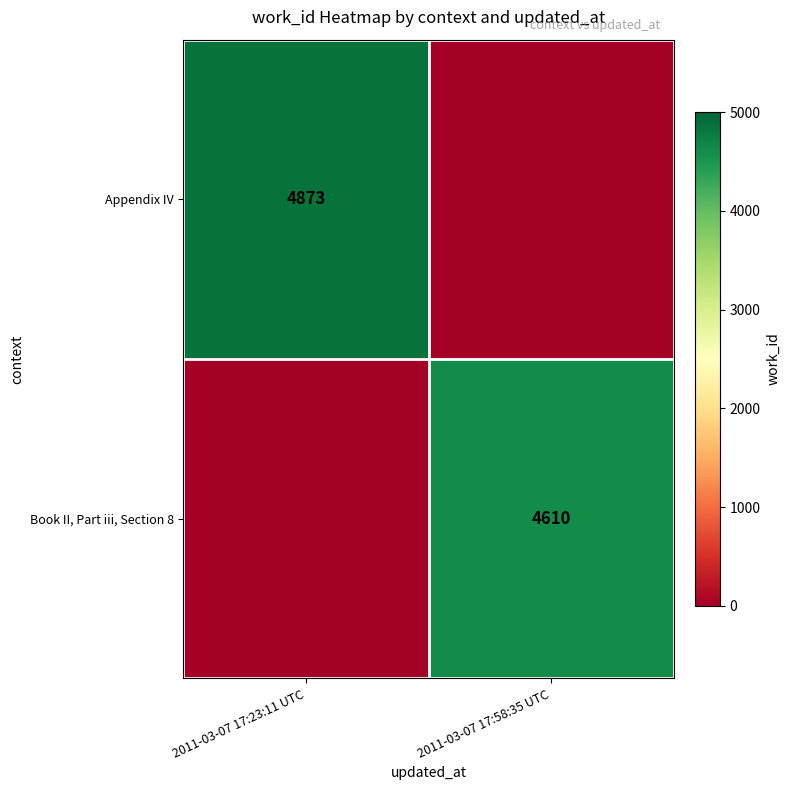

The value of Book II, Part iii, Section 8 at 2011-03-07 17:58:35 UTC is 1279. True or false?

False